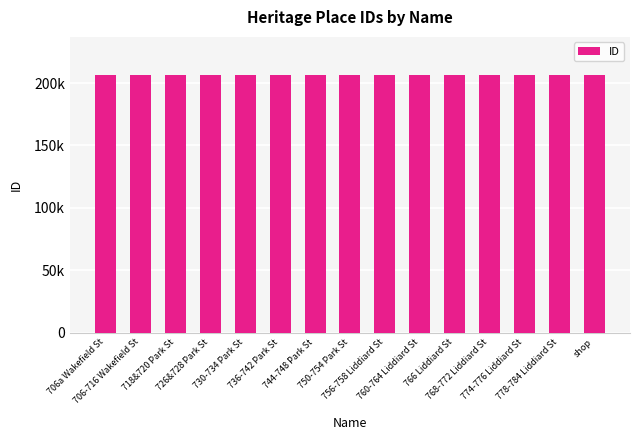

Does the chart contain any negative values?

No